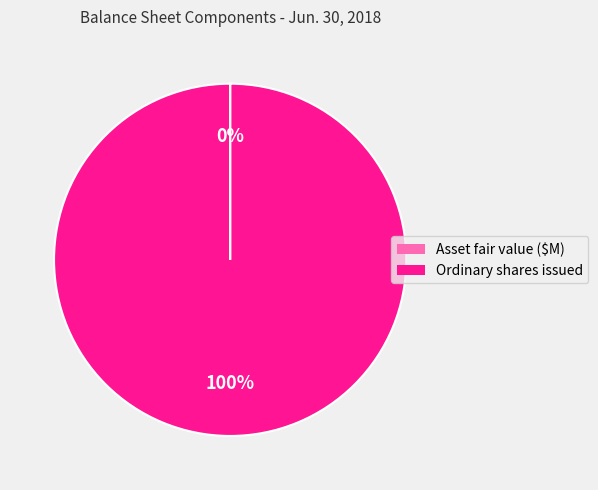

To the nearest percent, what is the difference between the largest and smallest slice percentages?

100%